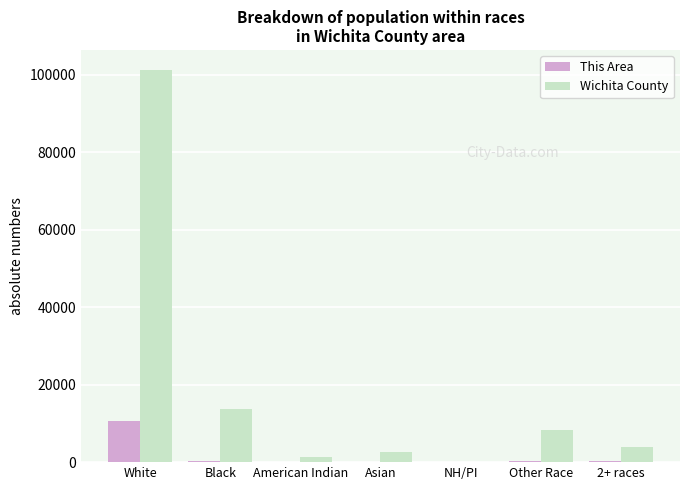

True or false: This Area has a value of 10502 at White.

True